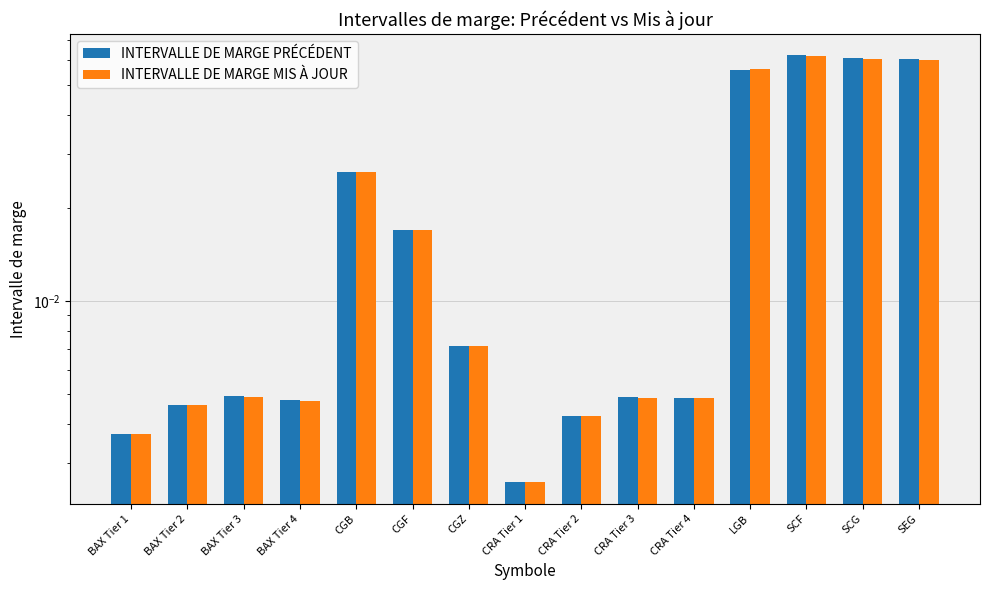

Is it true that INTERVALLE DE MARGE PRÉCÉDENT equals 0.0 at CGB?

True